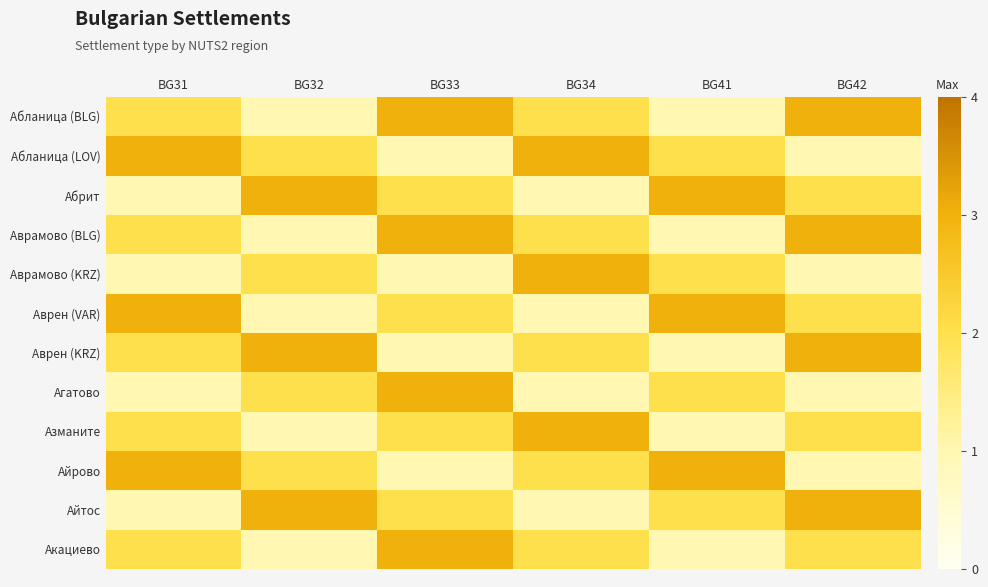

What is the total value across all series at BG34?

23